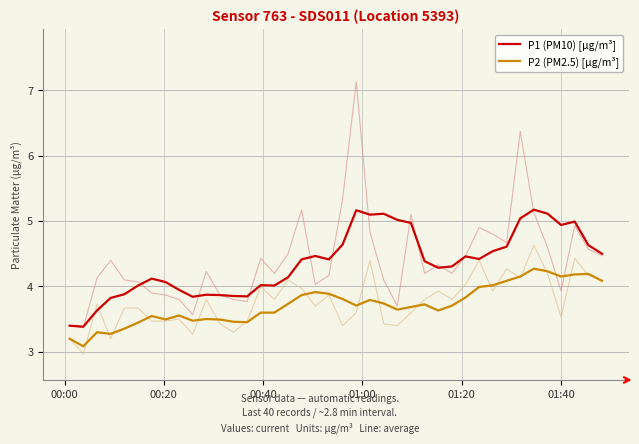

True or false: P1 (PM10) [µg/m³] and P2 (PM2.5) [µg/m³] cross at least once.

False